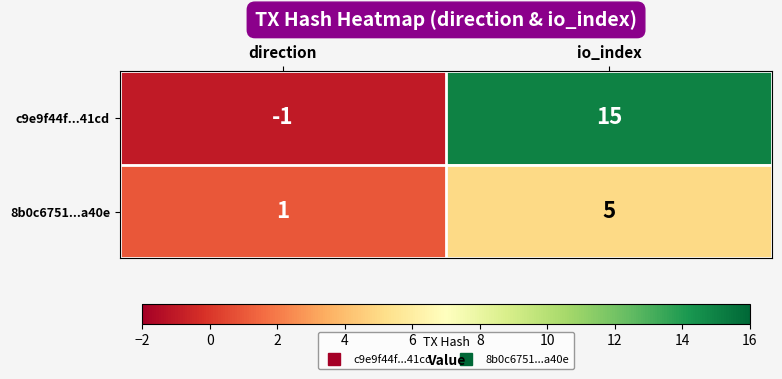

At which category is the sum across all series the highest?

io_index